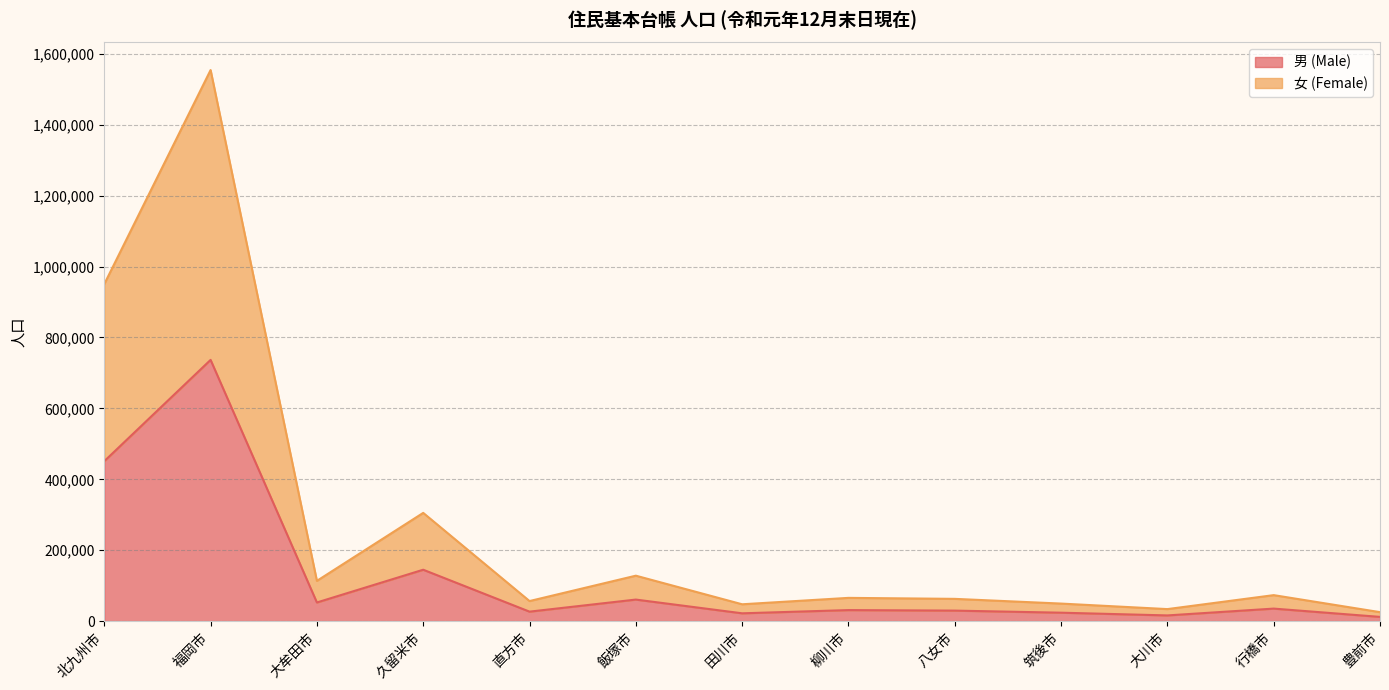

What is the maximum value for 男 (Male)?

736776